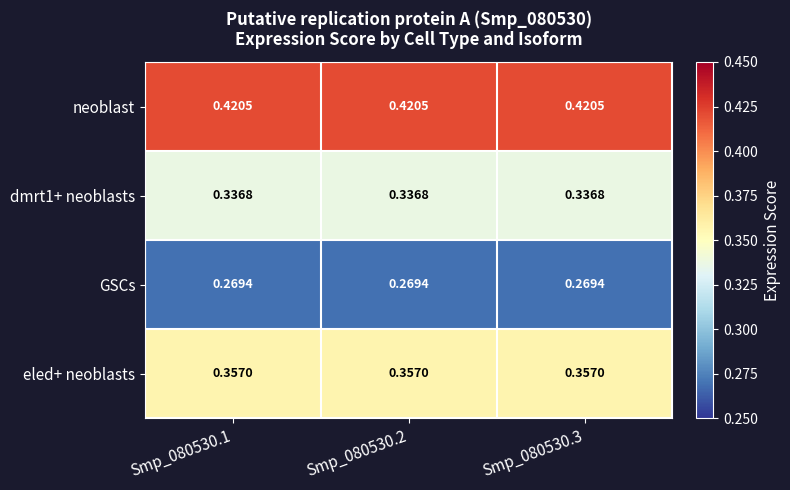

Is the value of eled+ neoblasts at Smp_080530.1 greater than the value of dmrt1+ neoblasts at Smp_080530.3?

Yes